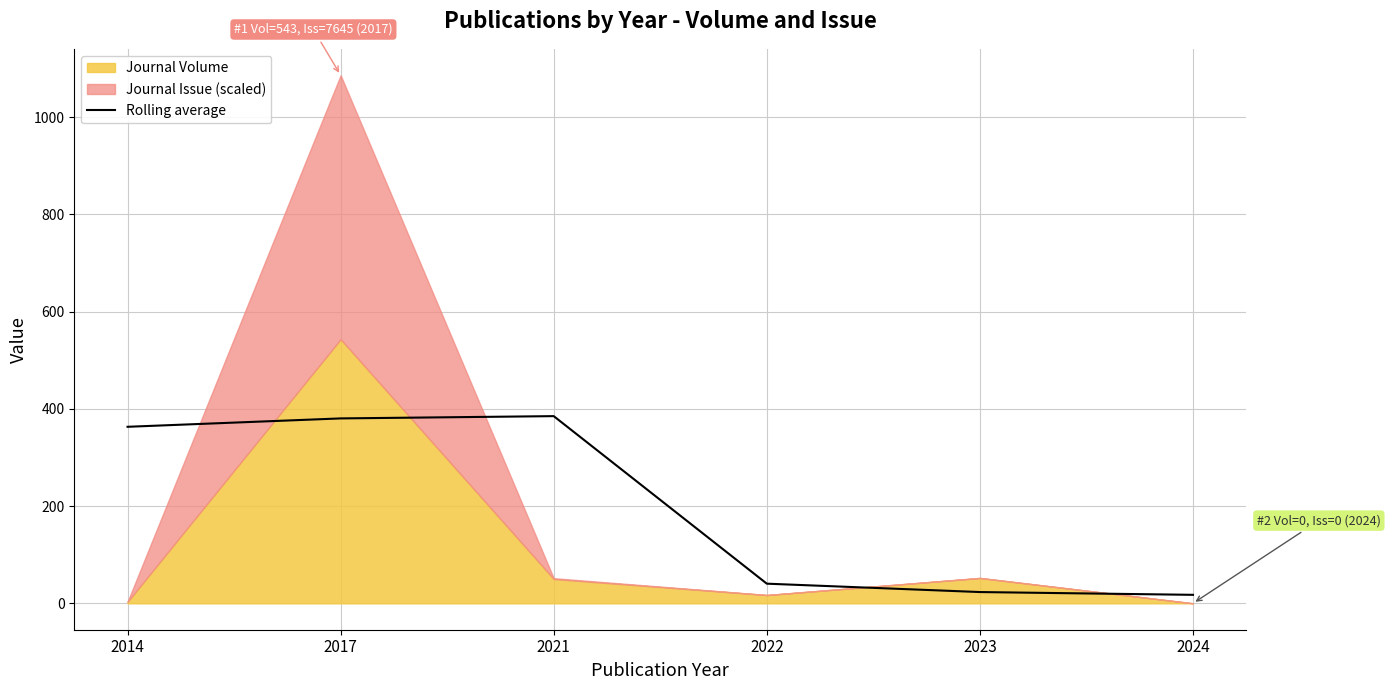

At which label is the value closest to 201?

2022